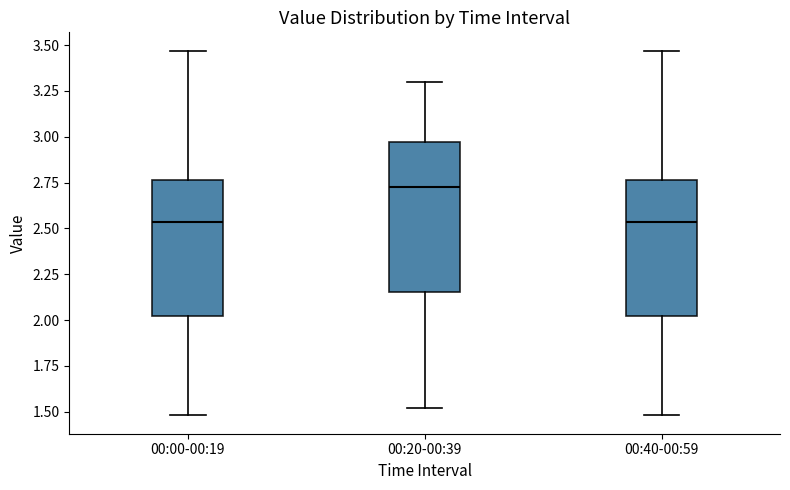

Reading left to right, transcribe this box plot: for each box, give where its median line is, the range the box spans, and where its two whiskers end, as read against the y-axis. The values are not printed on the chart, so give them approximately, as read against the axis.

00:00-00:19: median 2.55, box 2.00 to 2.75, whiskers 1.50 to 3.45
00:20-00:39: median 2.75, box 2.15 to 2.95, whiskers 1.50 to 3.30
00:40-00:59: median 2.55, box 2.00 to 2.75, whiskers 1.50 to 3.45